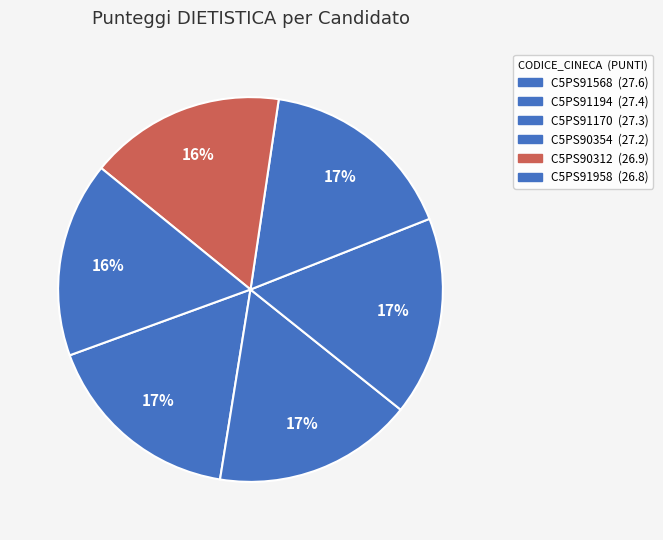

Which category has the smallest portion of the pie?

C5PS91958